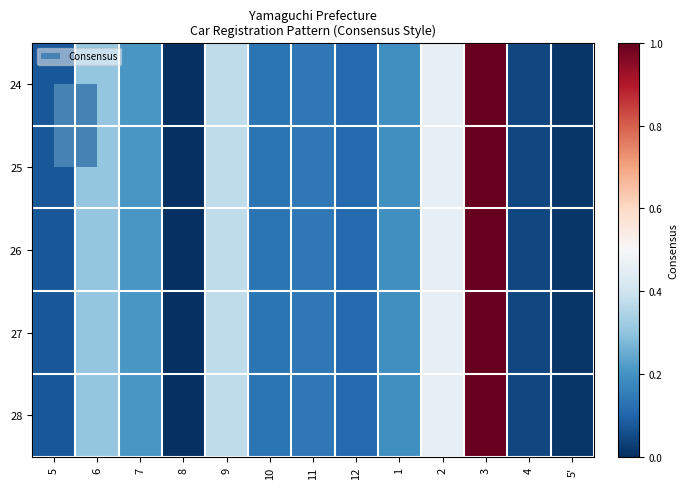

What is the maximum value shown in the chart?

1.0